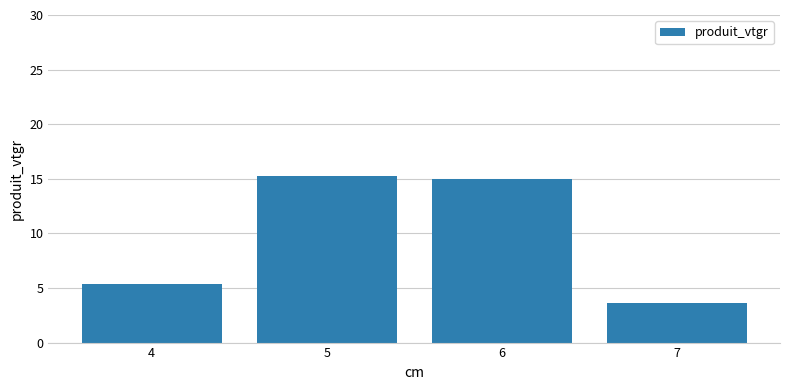

Does the chart contain any negative values?

No